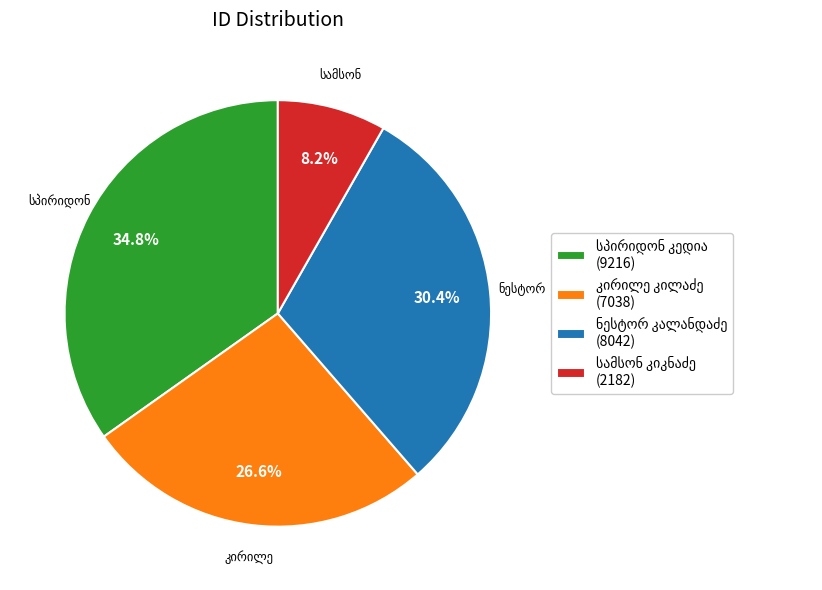

Does any single category account for the majority?

No